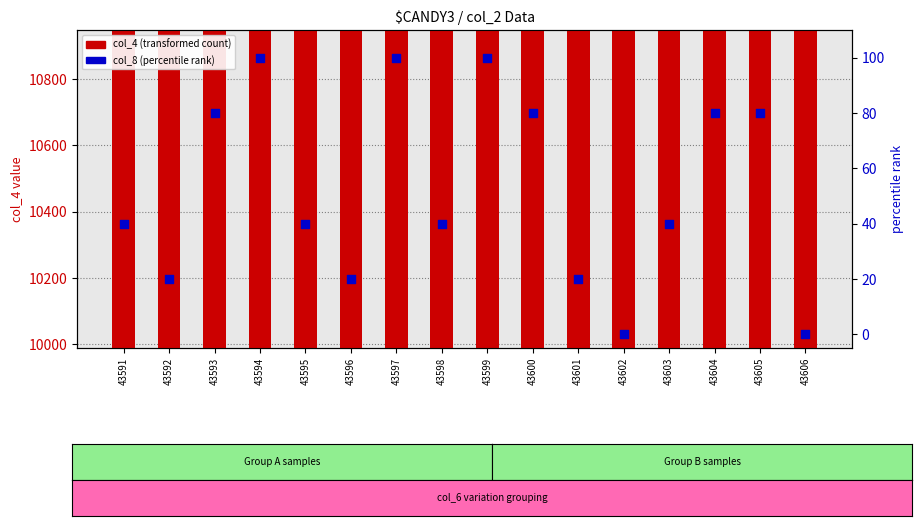

Which series has the widest spread of Y values?

col_4 (transformed count)